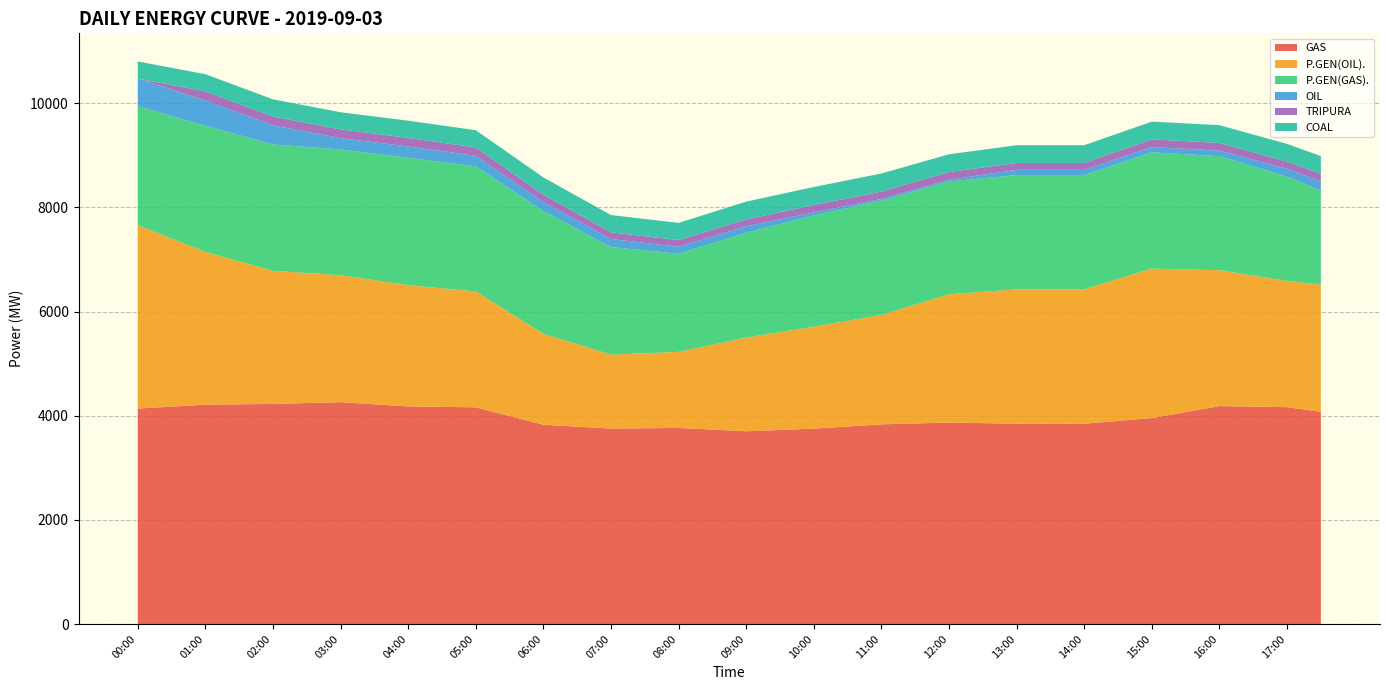

Reading right to left, list all the values displayed in this chart.

GAS: 17:30=4075.0	17:00=4164.0	16:30=4174.0	16:00=4184.0	15:30=4069.0	15:00=3954.0	14:30=3900.0	14:00=3846.0	13:30=3846.0	13:00=3846.0	12:30=3857.0	12:00=3868.0	11:30=3851.0	11:00=3834.0	10:30=3792.5	10:00=3751.0	09:30=3726.0	09:00=3701.0	08:30=3733.0	08:00=3765.0	07:30=3759.0	07:00=3753.0	06:30=3789.5	06:00=3826.0	05:30=3993.5	05:00=4161.0	04:30=4169.5	04:00=4178.0	03:30=4219.0	03:00=4260.0	02:30=4243.0	02:00=4226.0	01:30=4219.0	01:00=4212.0	00:30=4174.5	00:00=4137.0
P.GEN(OIL).: 17:30=2441.5	17:00=2423.0	16:30=2516.0	16:00=2609.0	15:30=2739.5	15:00=2870.0	14:30=2725.0	14:00=2580.0	13:30=2580.0	13:00=2580.0	12:30=2521.0	12:00=2462.0	11:30=2281.5	11:00=2101.0	10:30=2029.0	10:00=1957.0	09:30=1877.5	09:00=1798.0	08:30=1629.5	08:00=1461.0	07:30=1440.0	07:00=1419.0	06:30=1582.0	06:00=1745.0	05:30=1984.5	05:00=2224.0	04:30=2276.5	04:00=2329.0	03:30=2382.5	03:00=2436.0	02:30=2496.5	02:00=2557.0	01:30=2744.5	01:00=2932.0	00:30=3226.0	00:00=3520.0
P.GEN(GAS).: 17:30=1804.5	17:00=2005.0	16:30=2097.5	16:00=2190.0	15:30=2211.5	15:00=2233.0	14:30=2213.5	14:00=2194.0	13:30=2194.0	13:00=2194.0	12:30=2181.0	12:00=2168.0	11:30=2182.0	11:00=2196.0	10:30=2167.5	10:00=2139.0	09:30=2076.0	09:00=2013.0	08:30=1948.5	08:00=1884.0	07:30=1975.0	07:00=2066.0	06:30=2211.5	06:00=2357.0	05:30=2380.5	05:00=2404.0	04:30=2425.0	04:00=2446.0	03:30=2431.0	03:00=2416.0	02:30=2420.5	02:00=2425.0	01:30=2424.5	01:00=2424.0	00:30=2354.5	00:00=2285.0
OIL: 17:30=178.0	17:00=148.0	16:30=127.0	16:00=106.0	15:30=103.0	15:00=100.0	14:30=100.0	14:00=100.0	13:30=100.0	13:00=100.0	12:30=66.0	12:00=32.0	11:30=32.0	11:00=32.0	10:30=44.0	10:00=56.0	09:30=90.5	09:00=125.0	08:30=129.0	08:00=133.0	07:30=144.0	07:00=155.0	06:30=164.0	06:00=173.0	05:30=187.0	05:00=201.0	04:30=208.5	04:00=216.0	03:30=216.0	03:00=216.0	02:30=291.0	02:00=366.0	01:30=425.0	01:00=484.0	00:30=507.0	00:00=530.0
TRIPURA: 17:30=146.0	17:00=138.0	16:30=143.0	16:00=148.0	15:30=148.0	15:00=148.0	14:30=140.0	14:00=132.0	13:30=132.0	13:00=132.0	12:30=140.0	12:00=148.0	11:30=144.0	11:00=140.0	10:30=141.0	10:00=142.0	09:30=137.0	09:00=132.0	08:30=130.0	08:00=128.0	07:30=128.0	07:00=128.0	06:30=135.0	06:00=142.0	05:30=151.0	05:00=160.0	04:30=162.0	04:00=164.0	03:30=166.0	03:00=168.0	02:30=169.0	02:00=170.0	01:30=172.0	01:00=174.0	00:30=87.0	00:00=0.0
COAL: 17:30=340.0	17:00=340.0	16:30=340.5	16:00=341.0	15:30=341.0	15:00=341.0	14:30=341.0	14:00=341.0	13:30=341.0	13:00=341.0	12:30=341.0	12:00=341.0	11:30=344.0	11:00=347.0	10:30=346.5	10:00=346.0	09:30=343.5	09:00=341.0	08:30=336.0	08:00=331.0	07:30=331.0	07:00=331.0	06:30=331.5	06:00=332.0	05:30=331.5	05:00=331.0	04:30=331.0	04:00=331.0	03:30=330.5	03:00=330.0	02:30=330.0	02:00=330.0	01:30=330.5	01:00=331.0	00:30=330.0	00:00=329.0